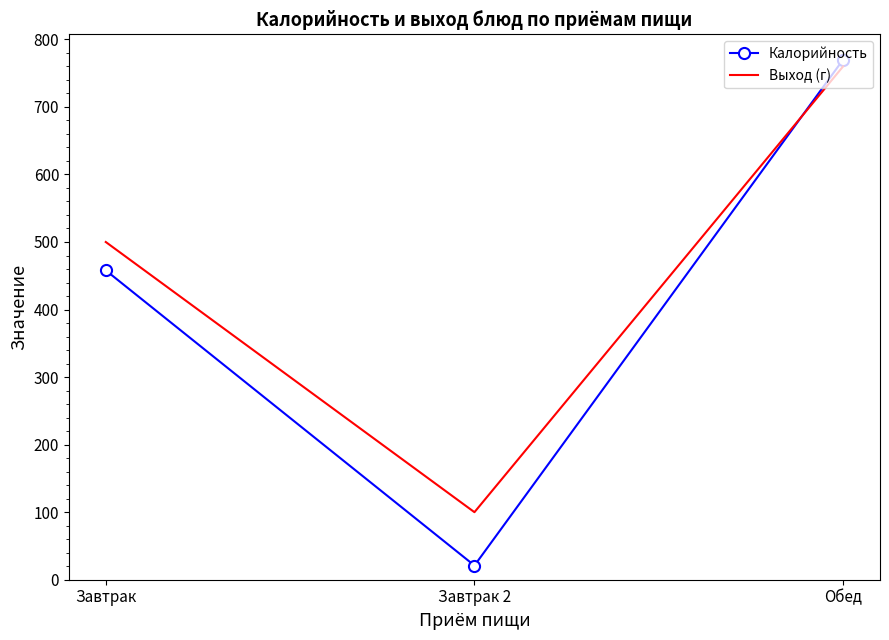

Reading left to right, transcribe all the data shown in this chart.

Калорийность: 458	21	770
Выход (г): 500	100	760